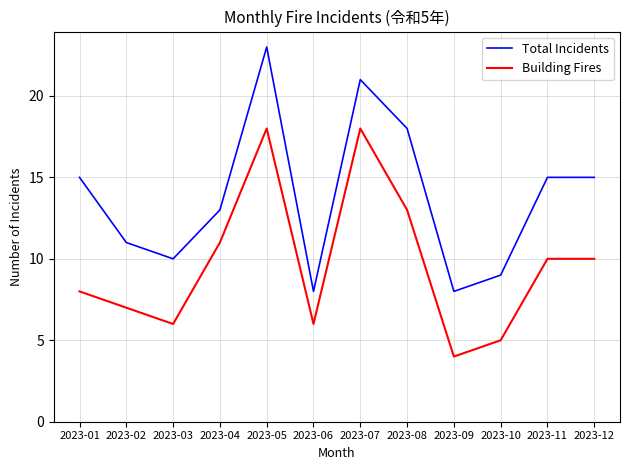

At which label is Building Fires closest to 11?

2023-04